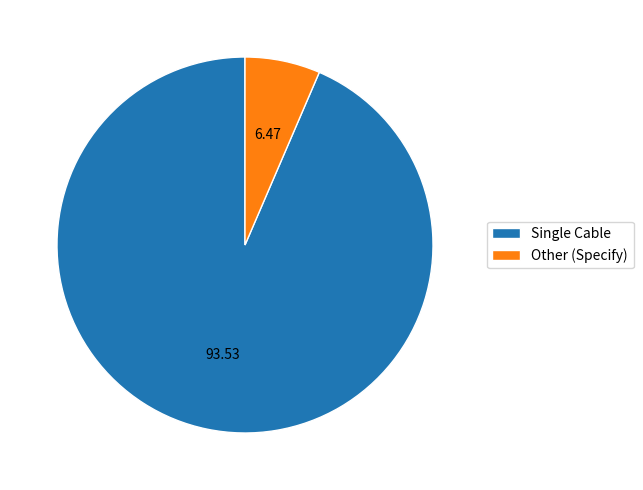

Between Other (Specify) and Single Cable, which is larger?

Single Cable